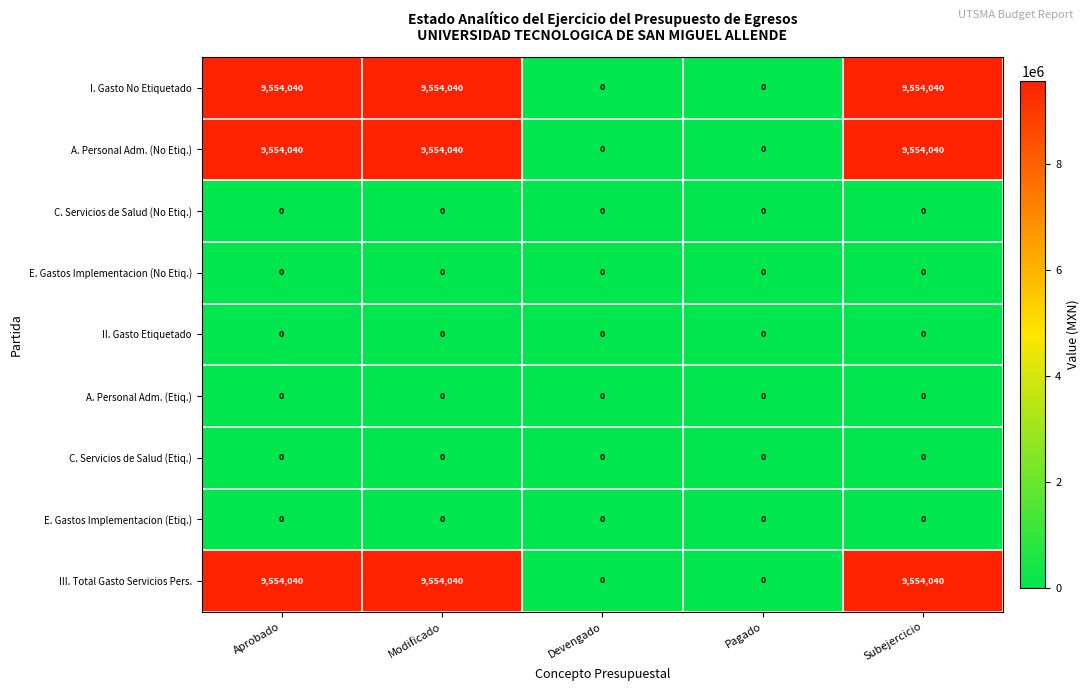

What is the greatest value displayed?

9554040